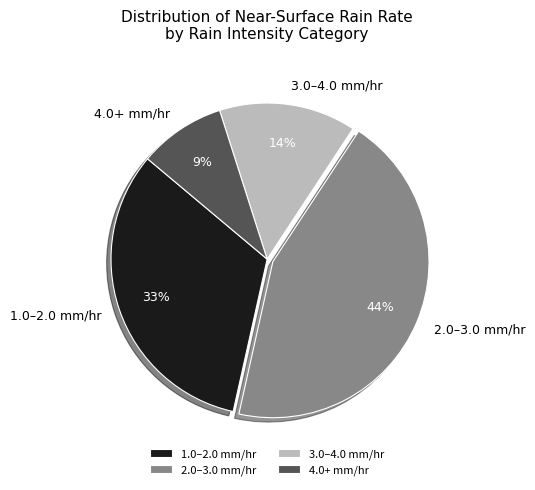

Combined, do 3.0–4.0 mm/hr and 4.0+ mm/hr account for over 50%?

No